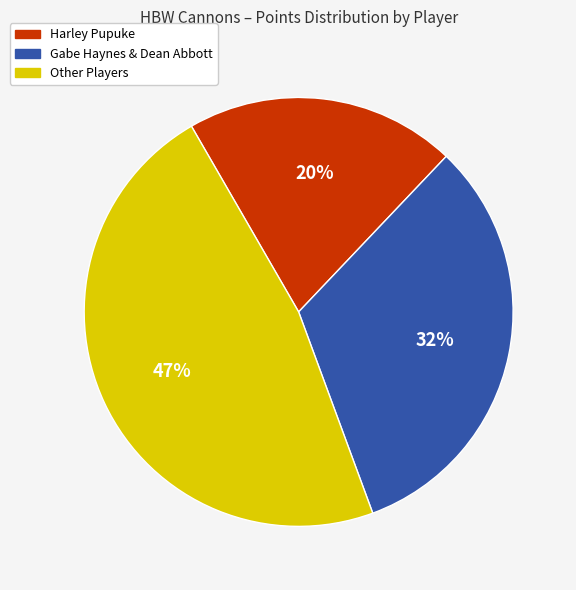

Is there any slice that represents more than half of the pie?

No